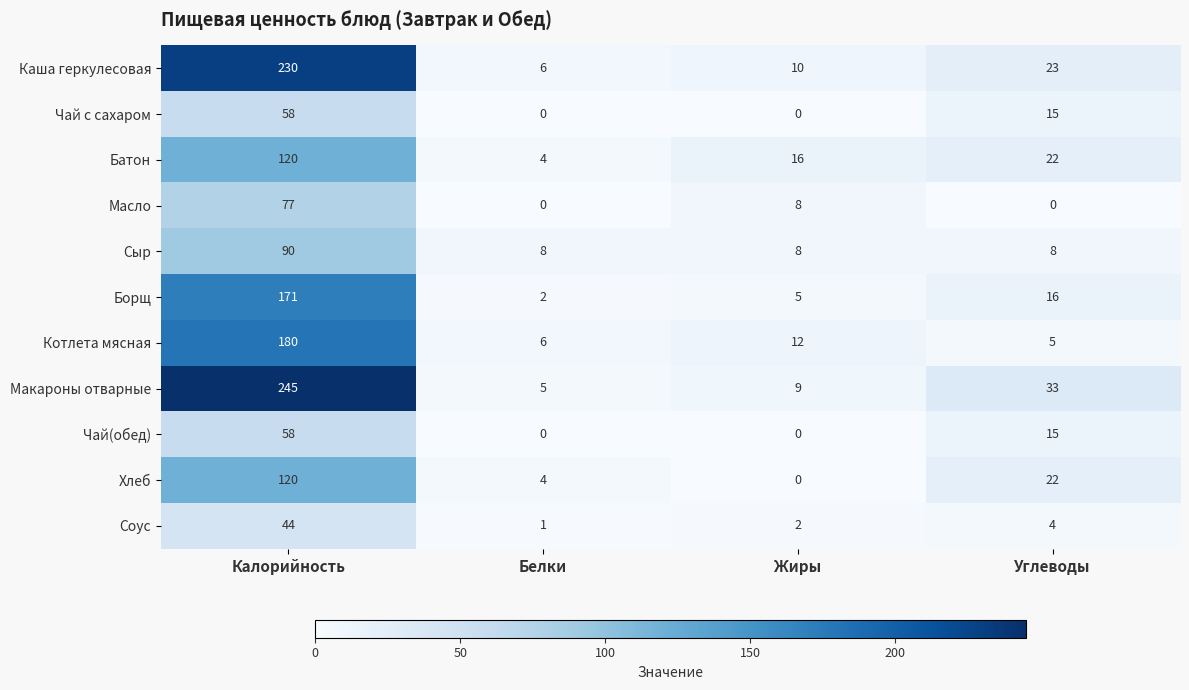

Which series changed the most between Калорийность and Белки?

Макароны отварные